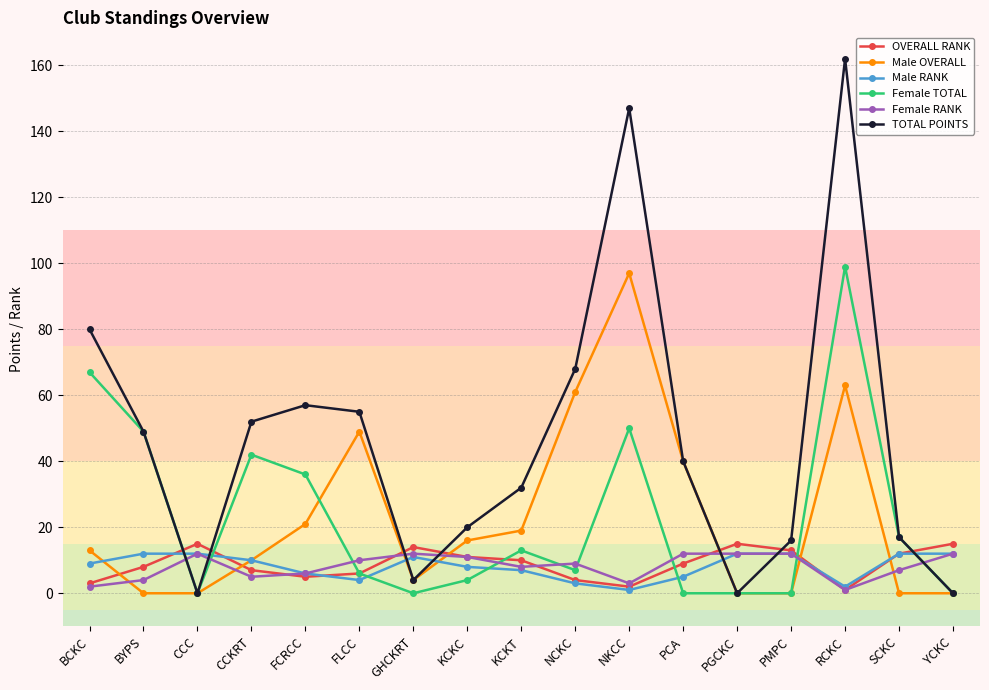

The value of Female RANK at BCKC is 2. True or false?

True